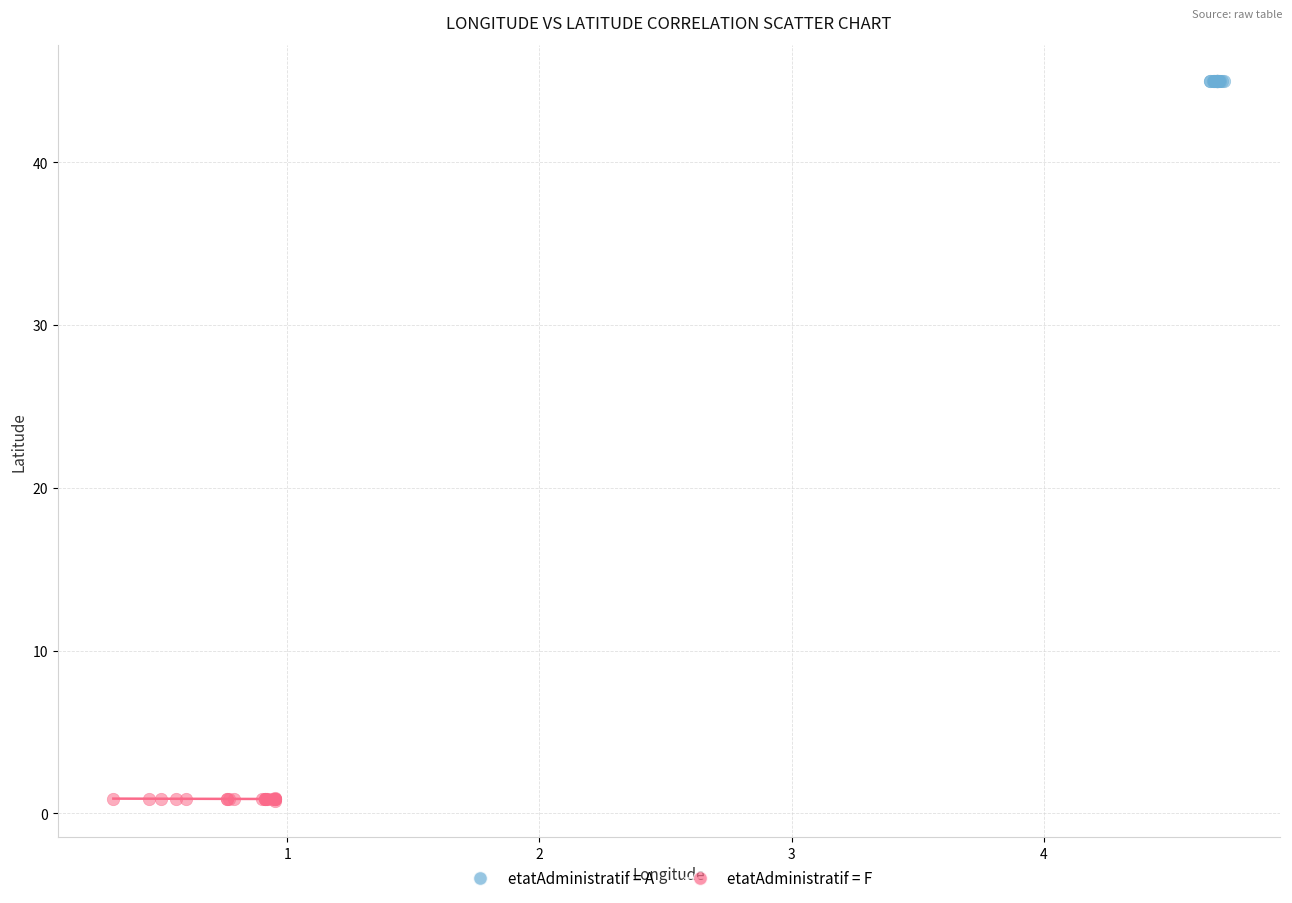

What are all the series names shown in the legend?

etatAdministratif = A, etatAdministratif = F